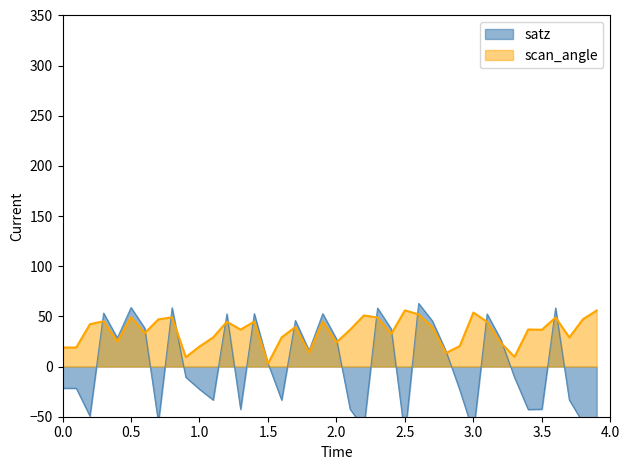

At how many categories does at least one series exceed 8?

39